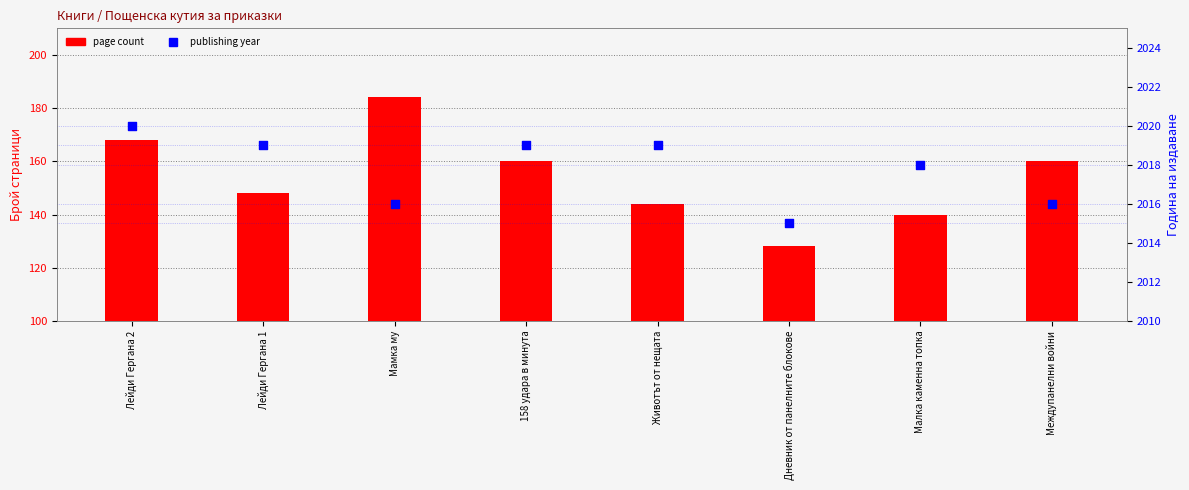

Which series contains the highest Y value?

publishing year